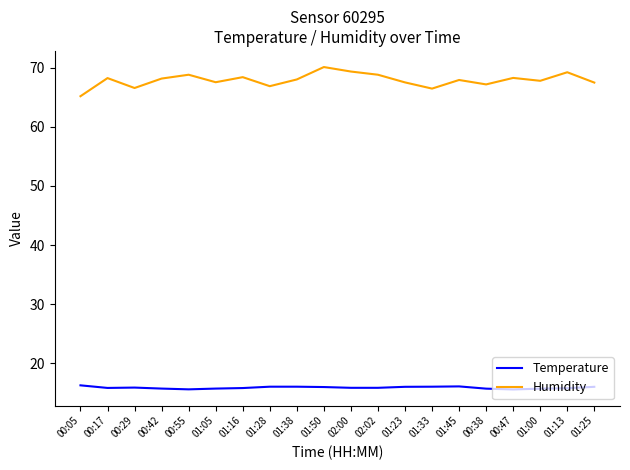

True or false: Temperature and Humidity intersect in this chart.

False